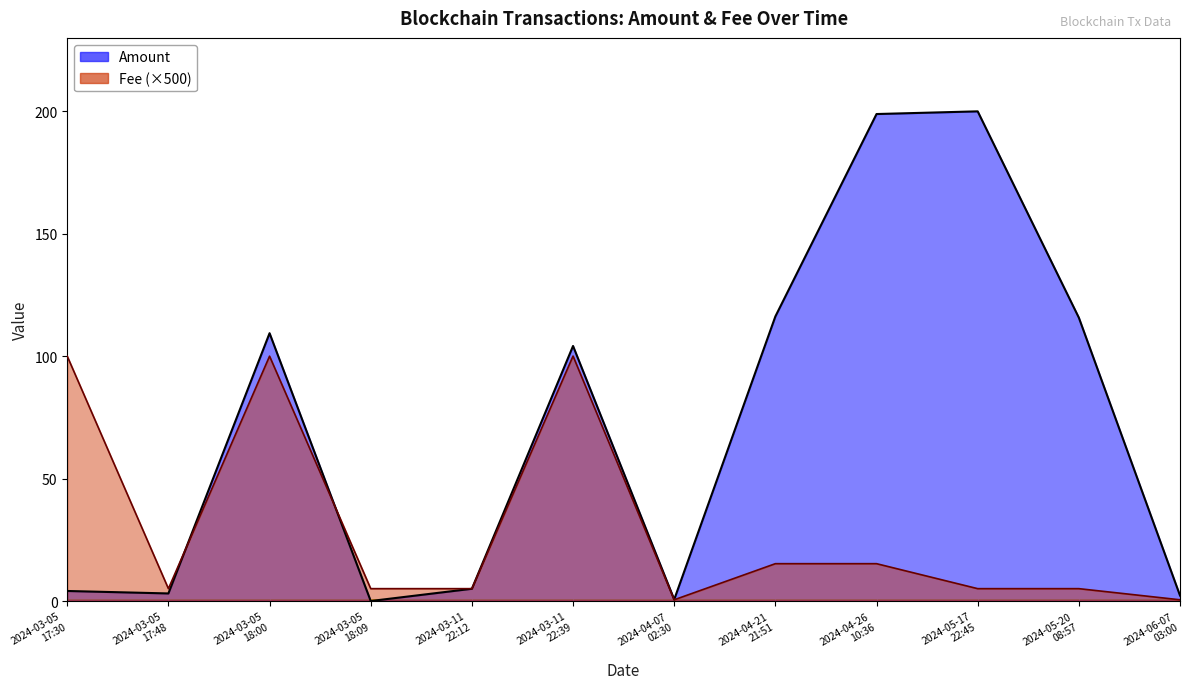

Is the value of Amount at 2024-03-11
22:12 greater than the value of Fee at 2024-05-17
22:45?

No